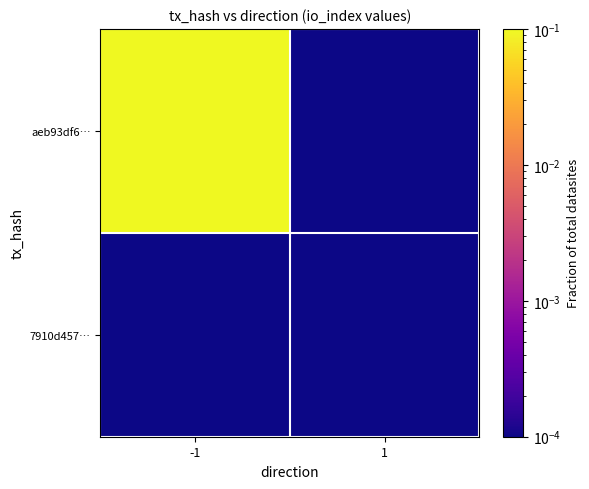

Which has a higher value, -1 or 1?

-1